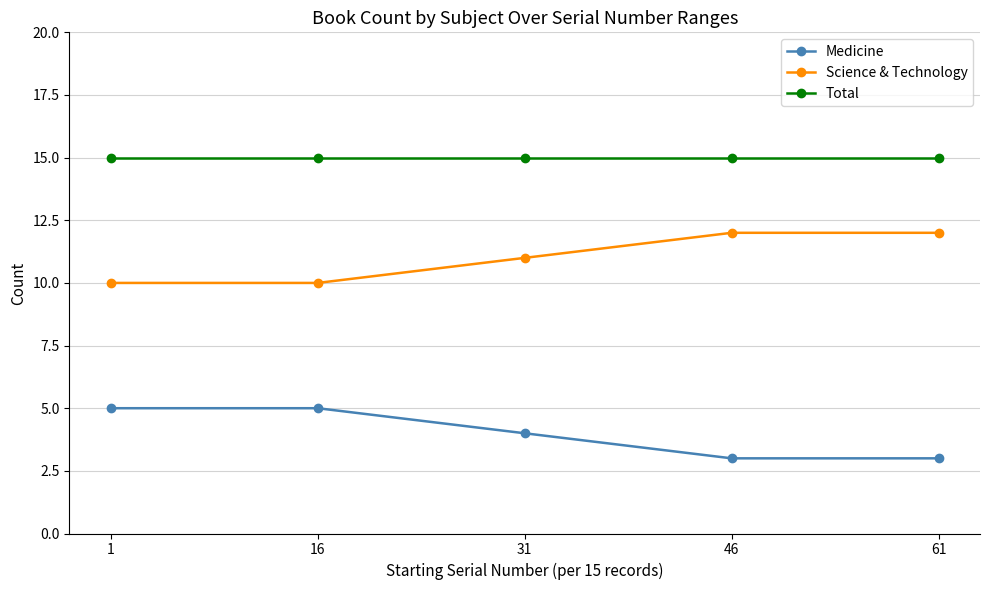

What is the approximate value of Total at 61?

15